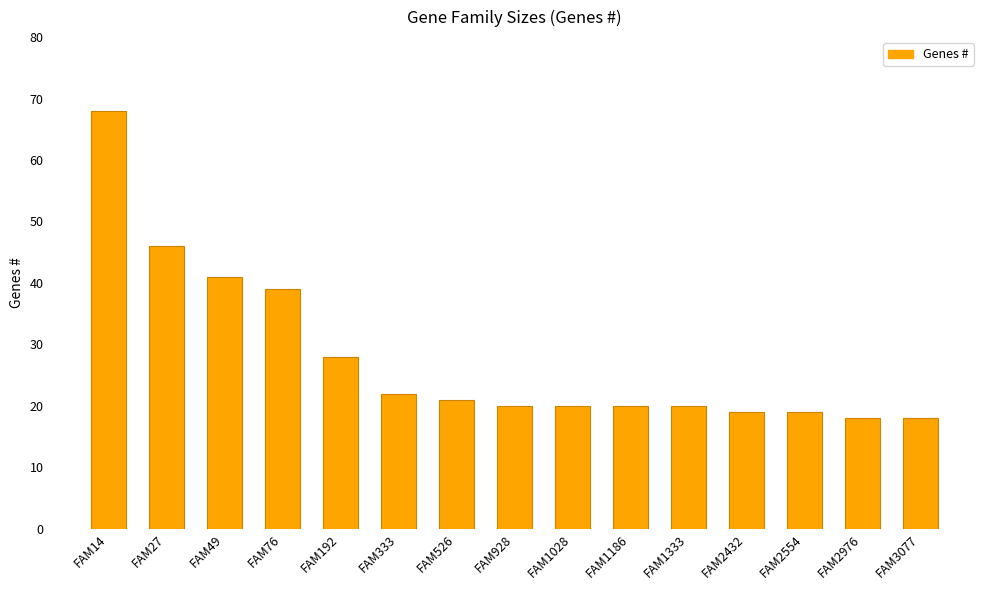

What is the difference between the maximum and minimum values?

50